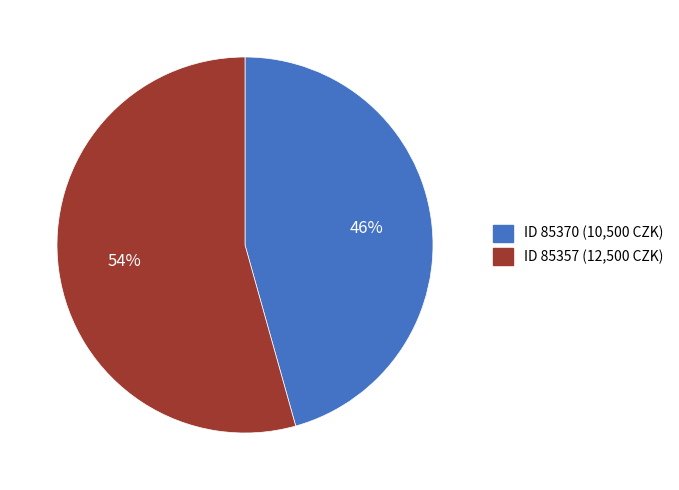

What is the largest slice in the pie chart?

ID 85357 (12,500 CZK)